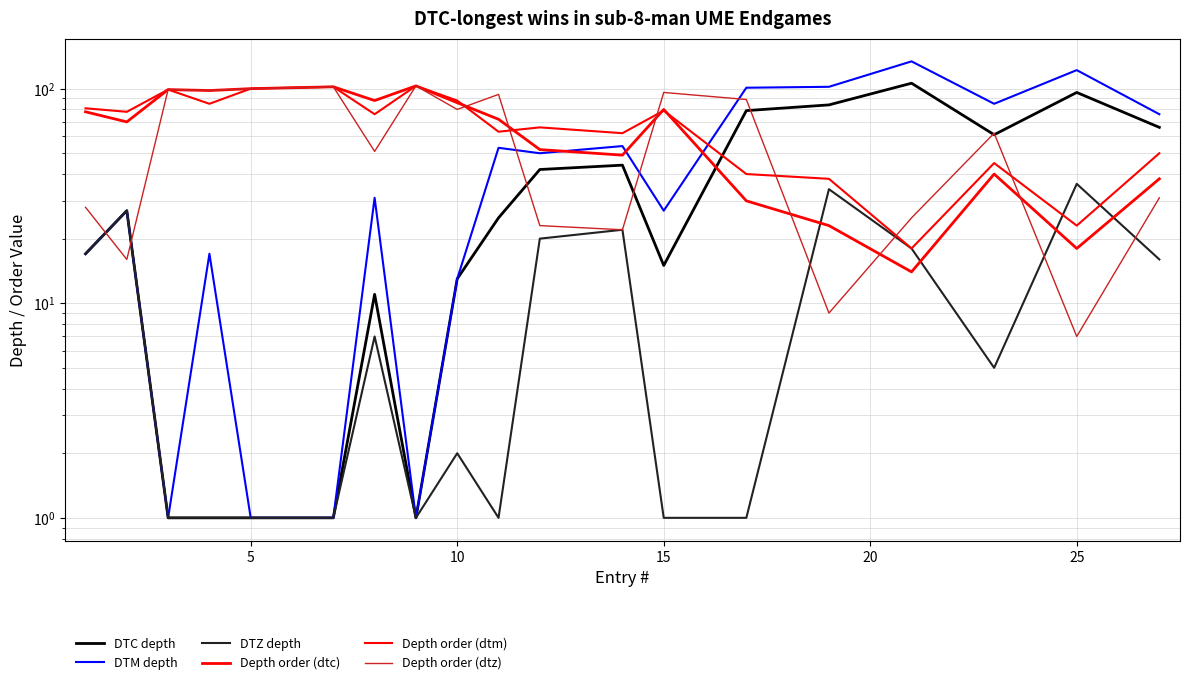

How many lines are shown in the chart?

6